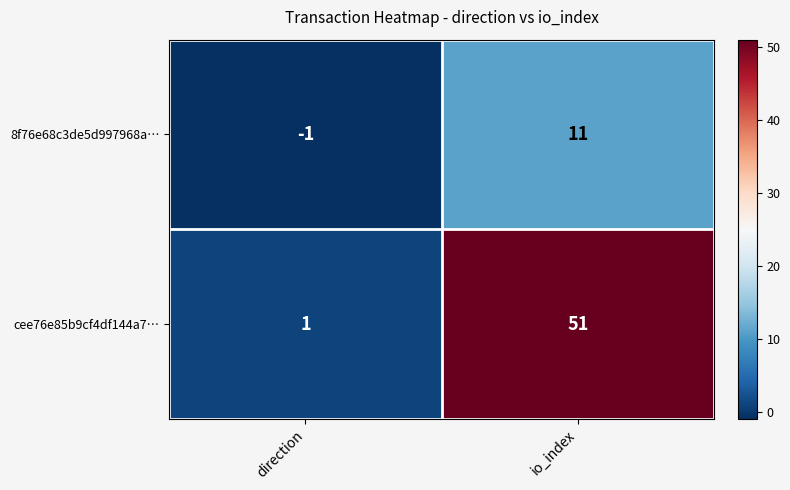

How many distinct data groups are displayed?

2